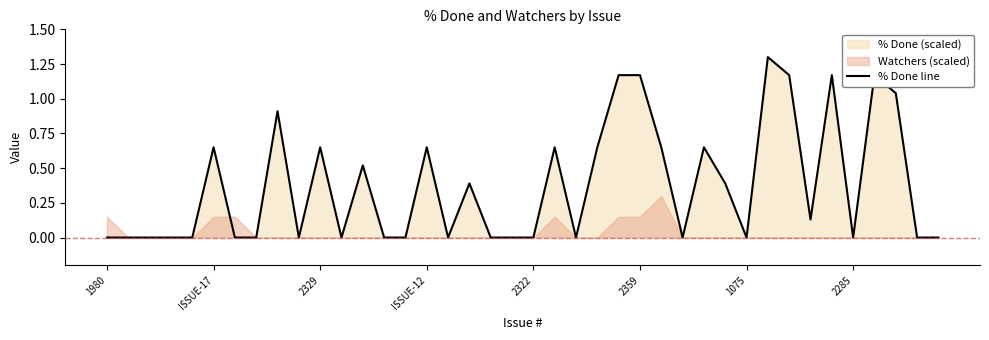

What is the change in value from 21 to 29?

-0.3